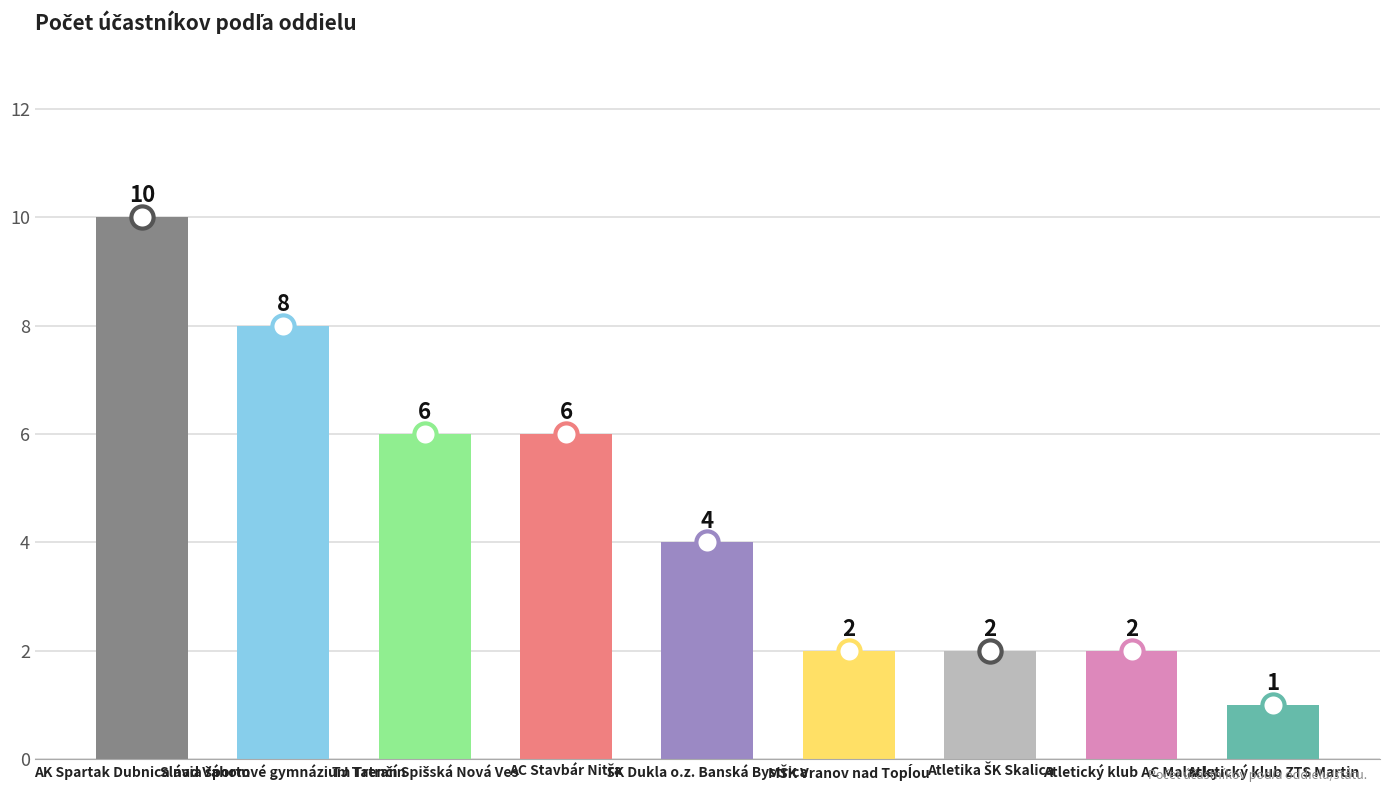

What is the difference between the maximum and minimum values?

9